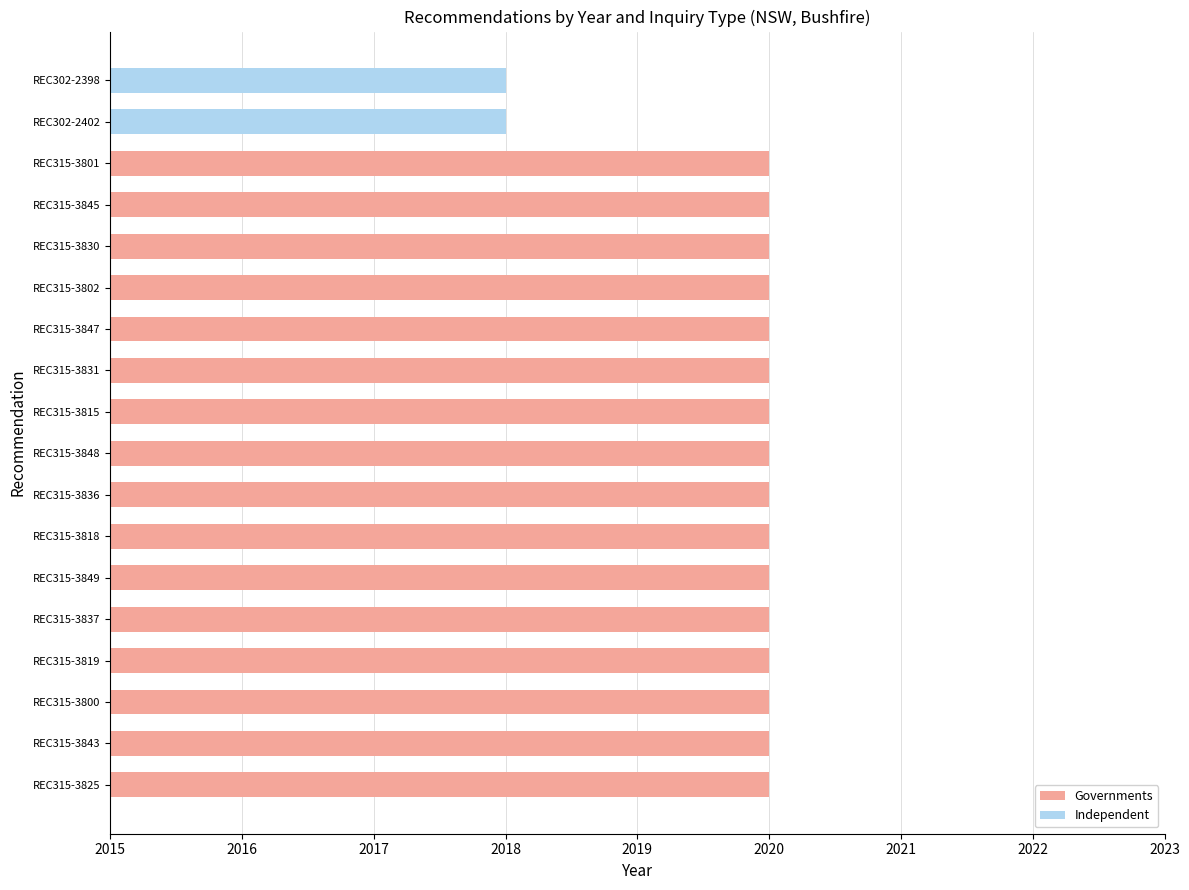

Rank the series at REC315-3801 from lowest to highest value.

Independent, Governments